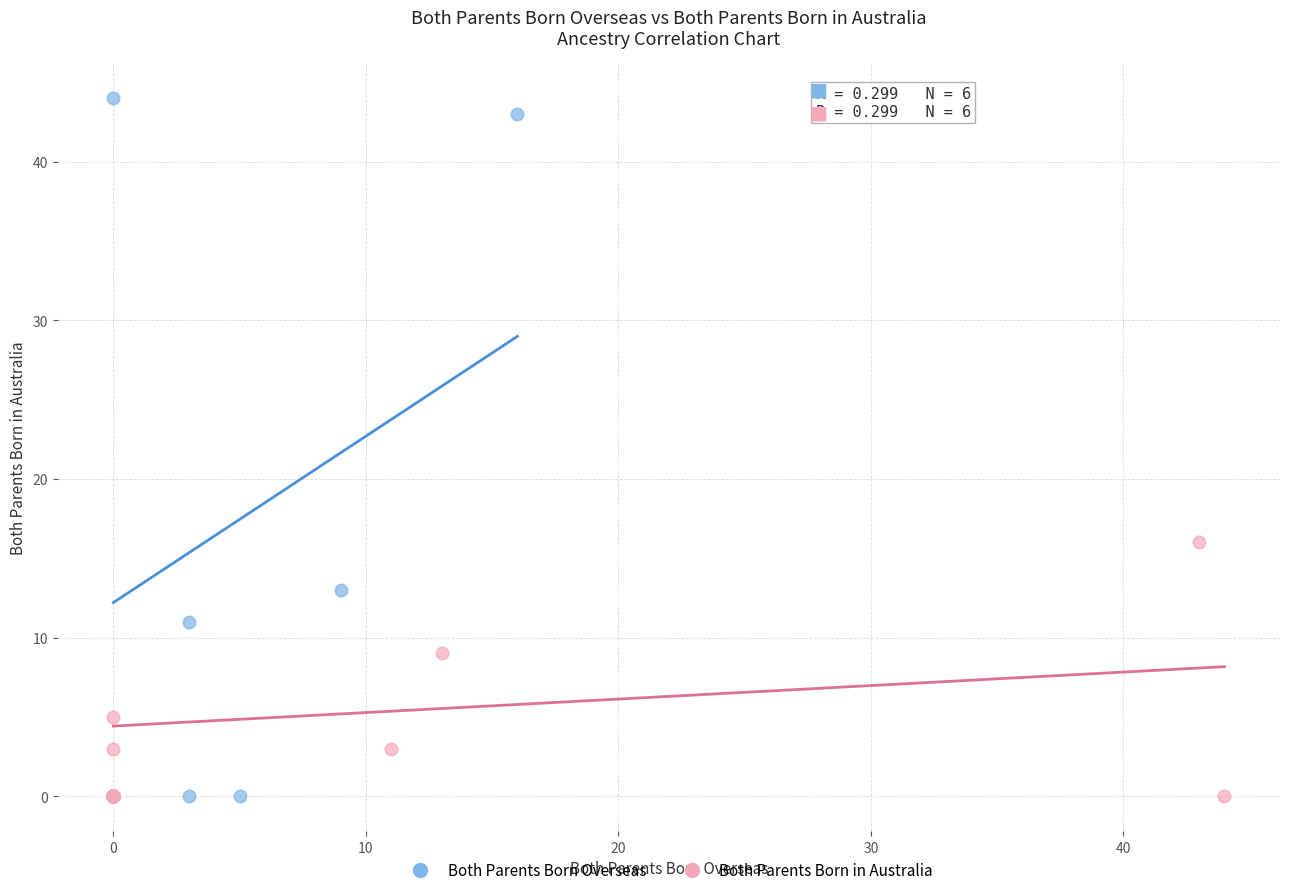

Which series has the widest spread of Y values?

Both Parents Born Overseas